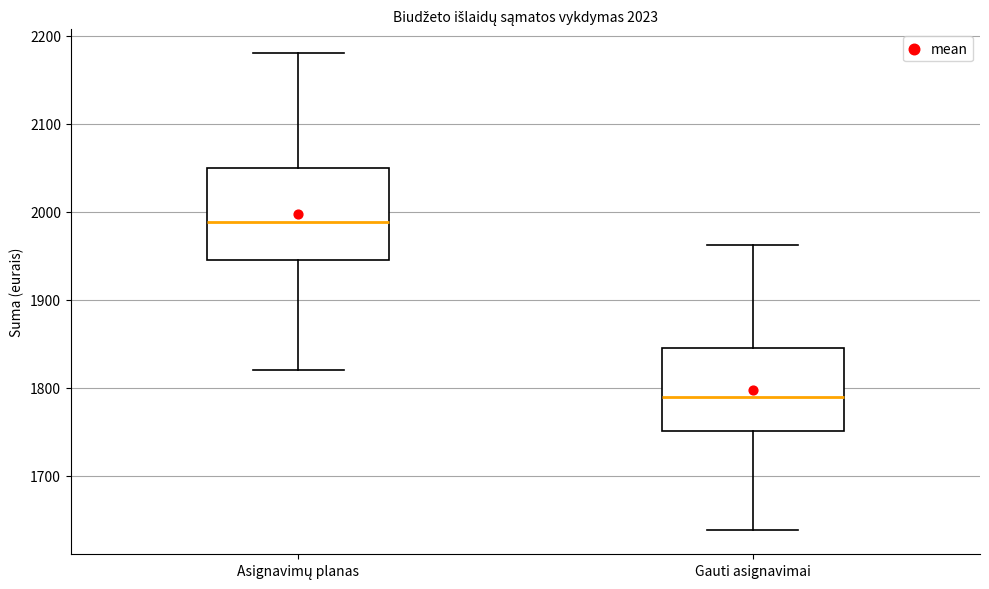

Reading left to right, read every box against the y-axis: the position of its median line, the range the box covers, and the ends of its whiskers. The values are not printed on the chart, so give them approximately, as read against the axis.

Asignavimų planas: median 1990, box 1950 to 2050, whiskers 1820 to 2180
Gauti asignavimai: median 1790, box 1750 to 1850, whiskers 1640 to 1960